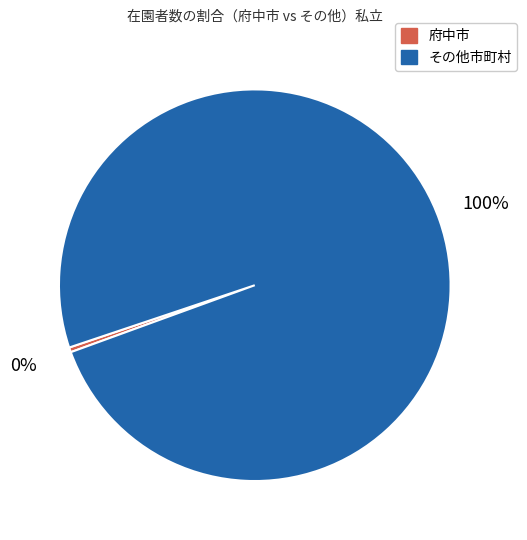

Is there any slice that represents more than half of the pie?

Yes